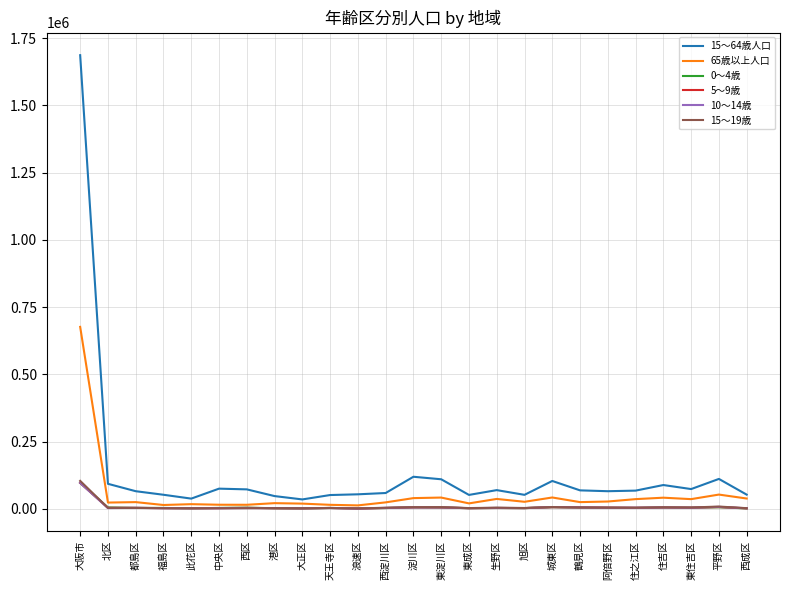

What is the lowest value of the 15～19歳 series?

1740